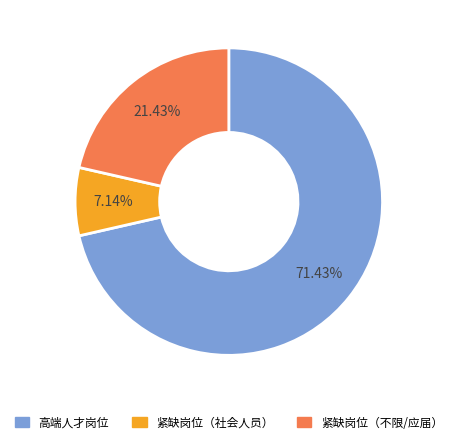

Is there any slice that represents more than half of the pie?

Yes